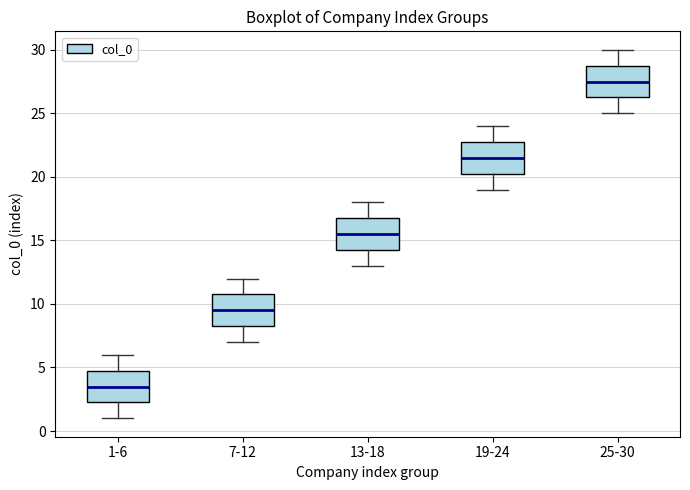

Reading left to right, transcribe this box plot: for each box, give where its median line is, the range the box spans, and where its two whiskers end, as read against the y-axis. The values are not printed on the chart, so give them approximately, as read against the axis.

1-6: median 3.5, box 2.5 to 5.0, whiskers 1.0 to 6.0
7-12: median 9.5, box 8.5 to 11.0, whiskers 7.0 to 12.0
13-18: median 15.5, box 14.5 to 17.0, whiskers 13.0 to 18.0
19-24: median 21.5, box 20.5 to 23.0, whiskers 19.0 to 24.0
25-30: median 27.5, box 26.5 to 29.0, whiskers 25.0 to 30.0